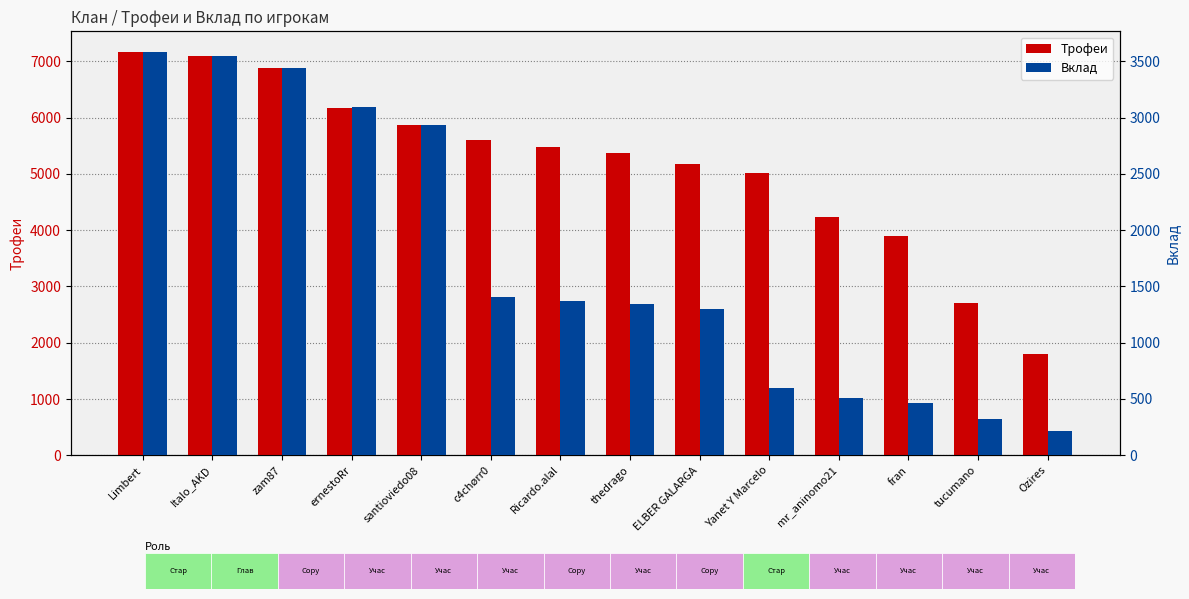

Which series changed the most between mr_aninomo21 and fran?

Трофеи